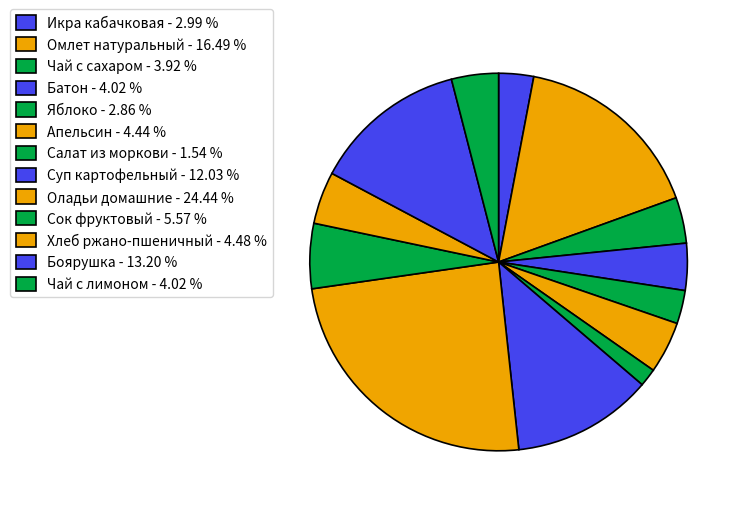

What percentage is the Сок фруктовый slice, to the nearest percent?

6%